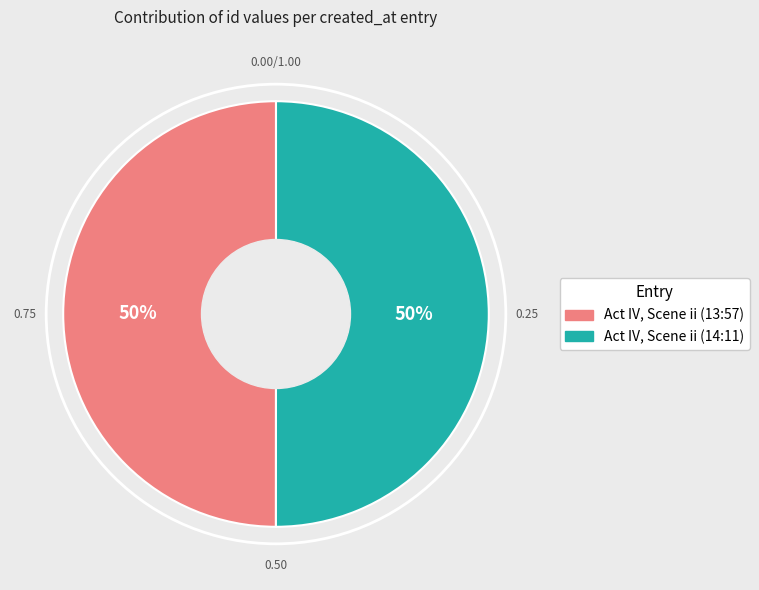

What percentage is NOT represented by Act IV, Scene ii (14:11)?

50.0%